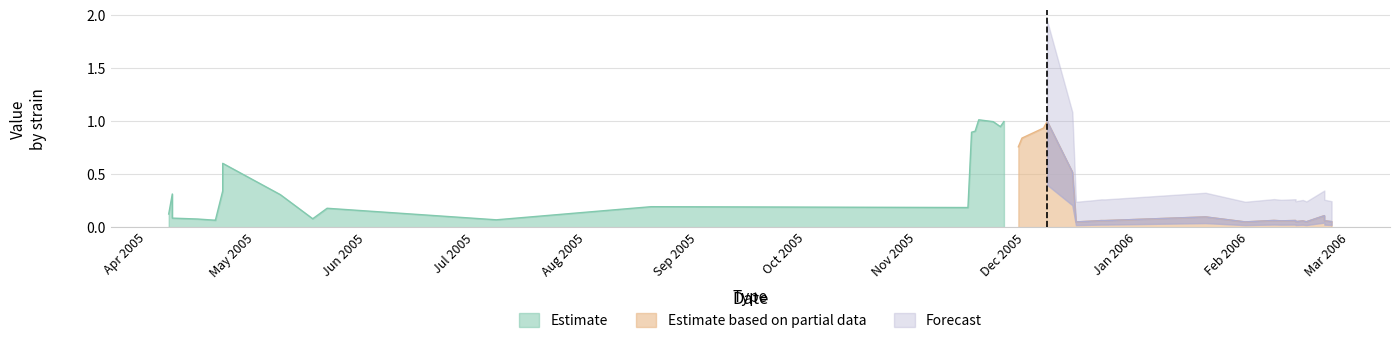

What is the difference between the maximum and second lowest values in the Estimate series?

0.9